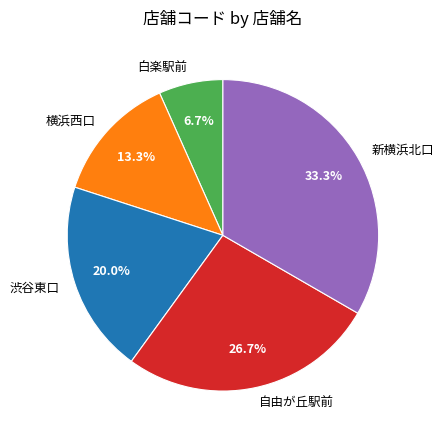

What is the ratio of the value at 自由が丘駅前 to the value at 白楽駅前?

4.0